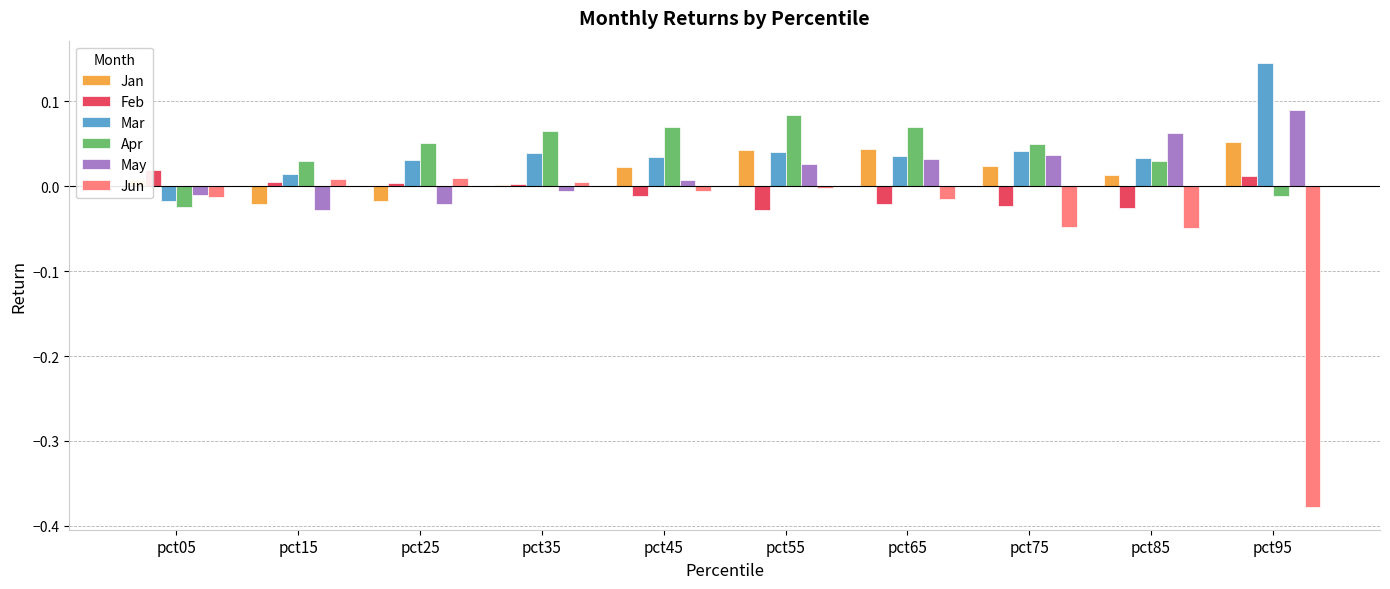

The Jan series shows -0.0 at pct25. True or false?

True